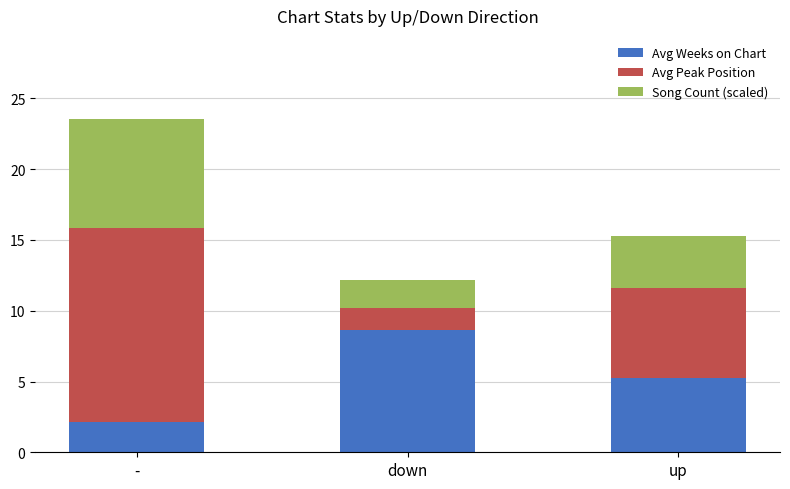

What is the total value across all series at -?

23.5